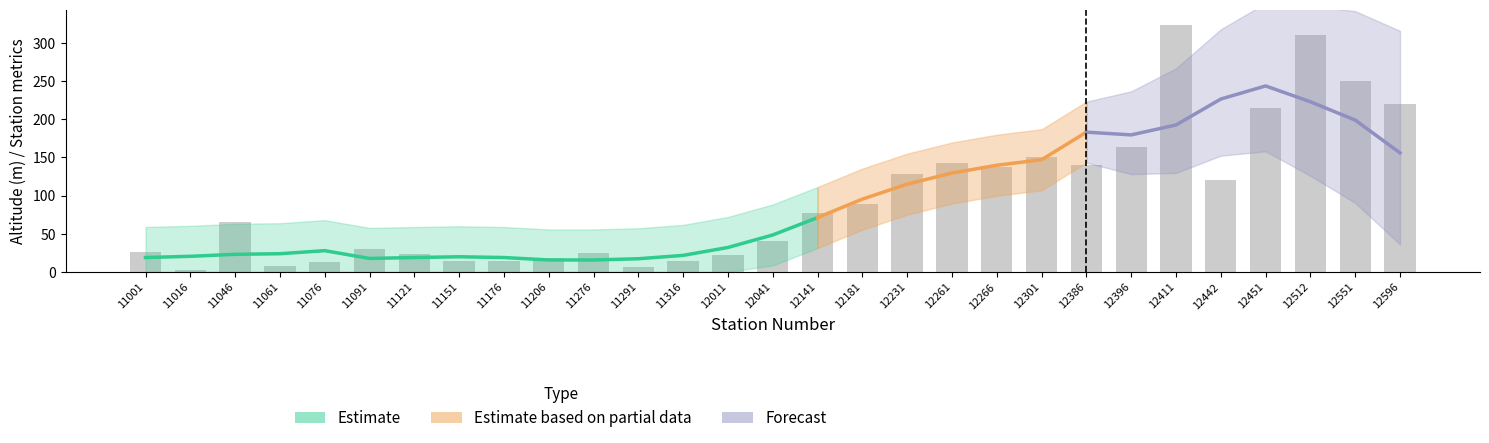

Which has a higher value, 12266 or 11016?

12266